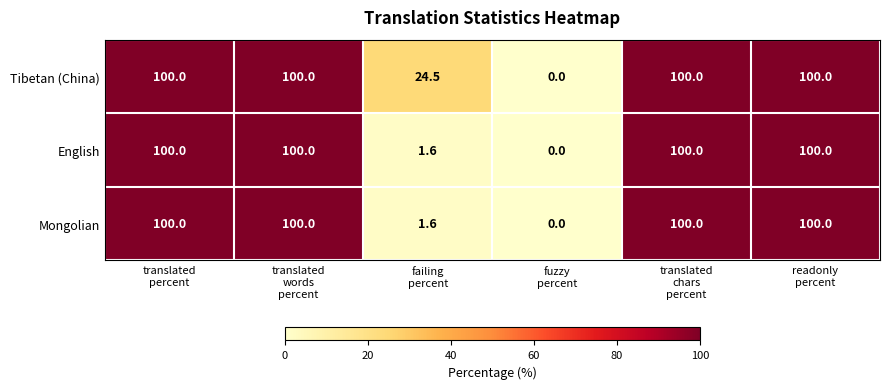

Reading left to right, list all the values displayed in this chart.

Tibetan (China): 100.0	100.0	24.5	0.0	100.0	100.0
English: 100.0	100.0	1.6	0.0	100.0	100.0
Mongolian: 100.0	100.0	1.6	0.0	100.0	100.0